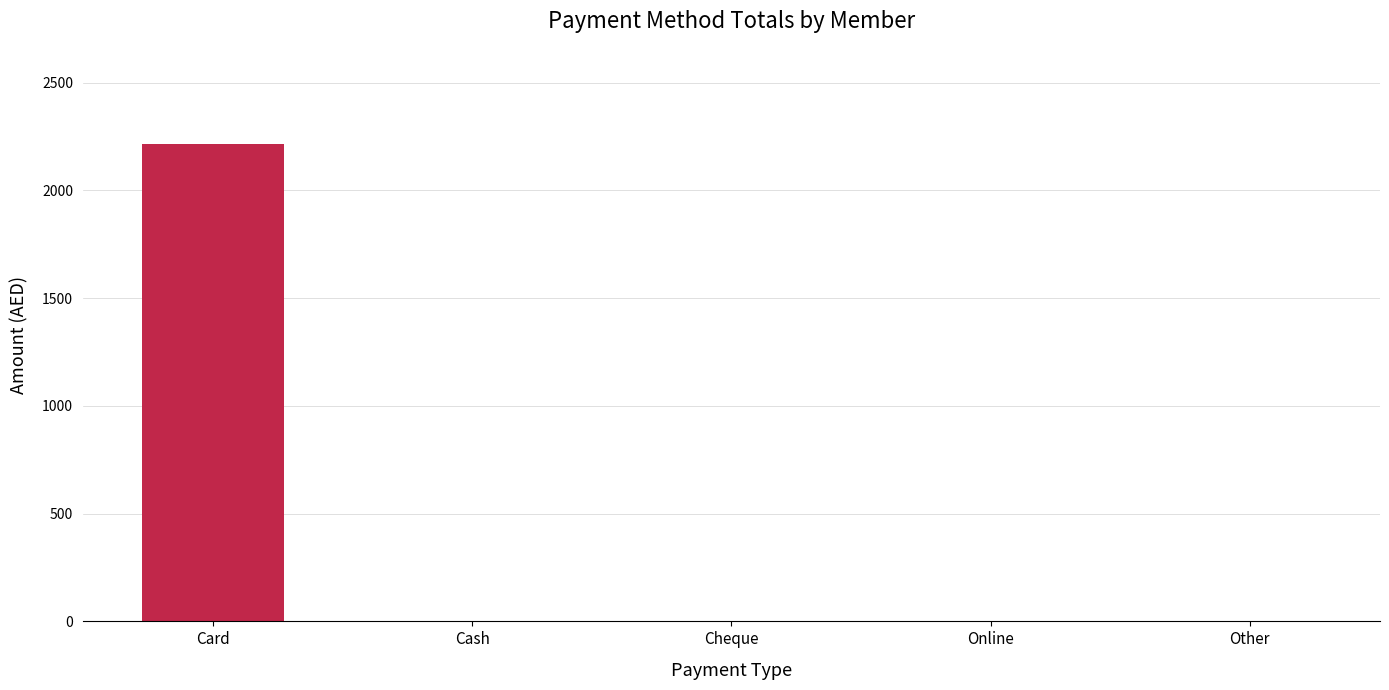

What is the change in value from Card to Online?

-2214